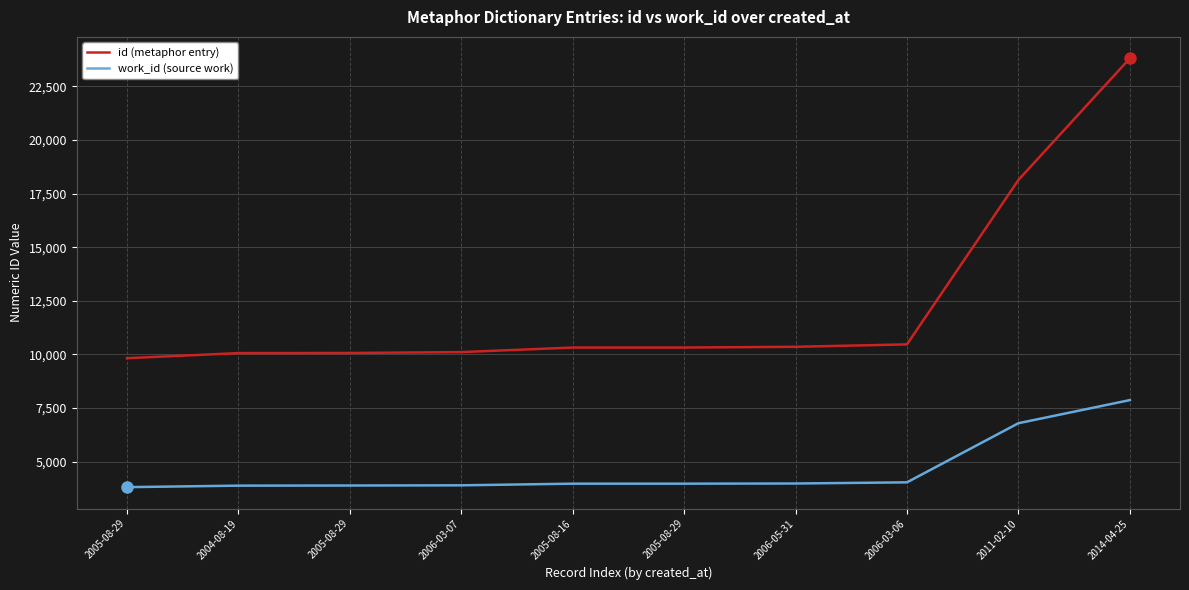

What are all the series names shown in the legend?

id (metaphor entry), work_id (source work)